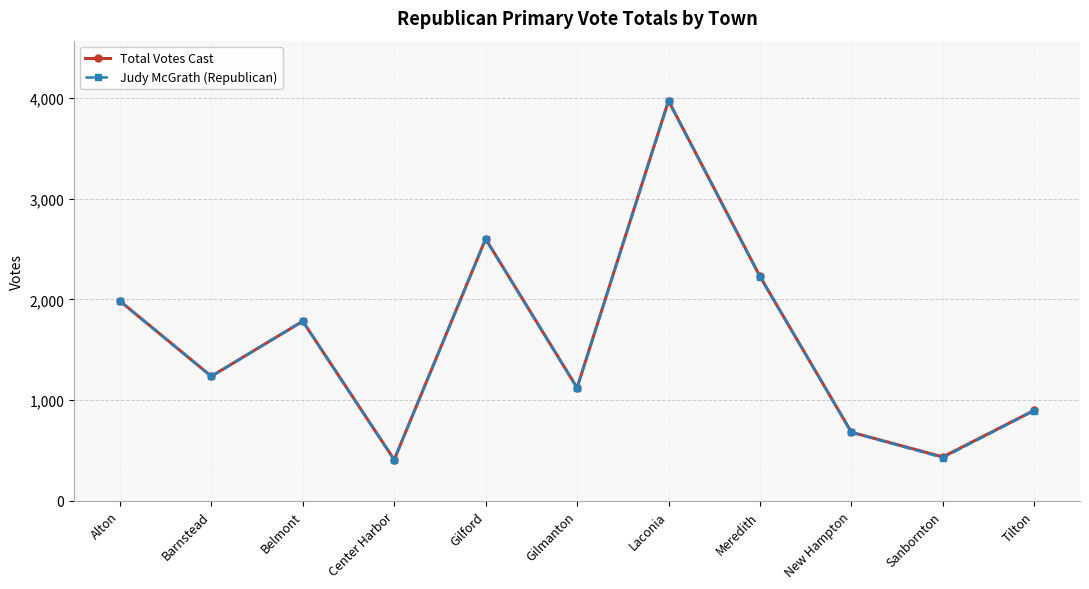

What is the smallest value displayed?

407